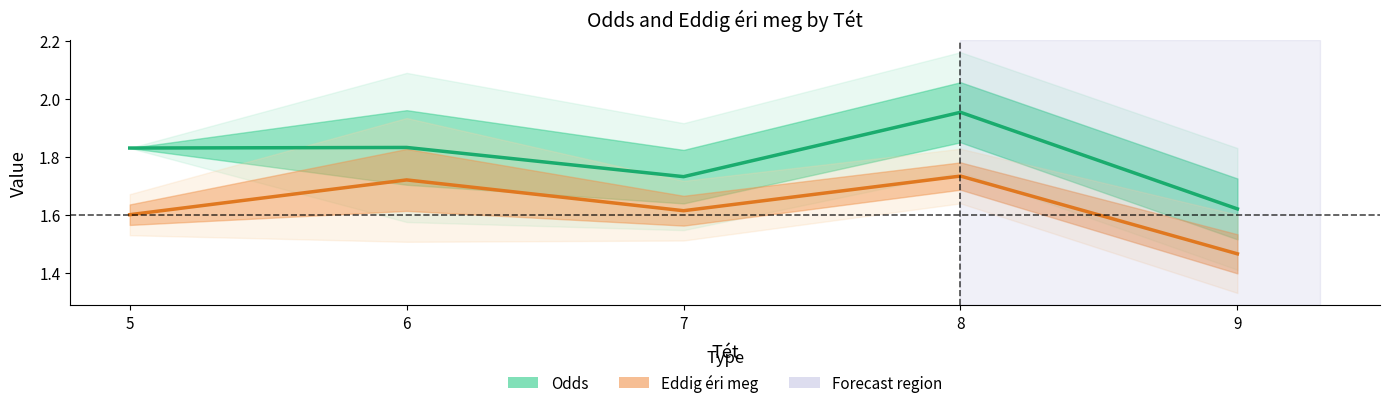

How many lines are shown in the chart?

2